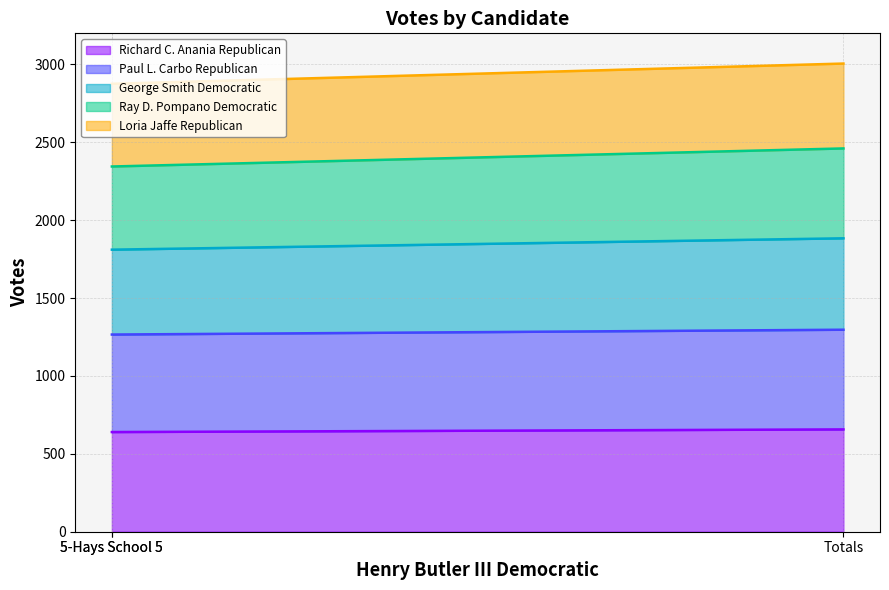

Which series has the widest spread of values?

Loria Jaffe Republican